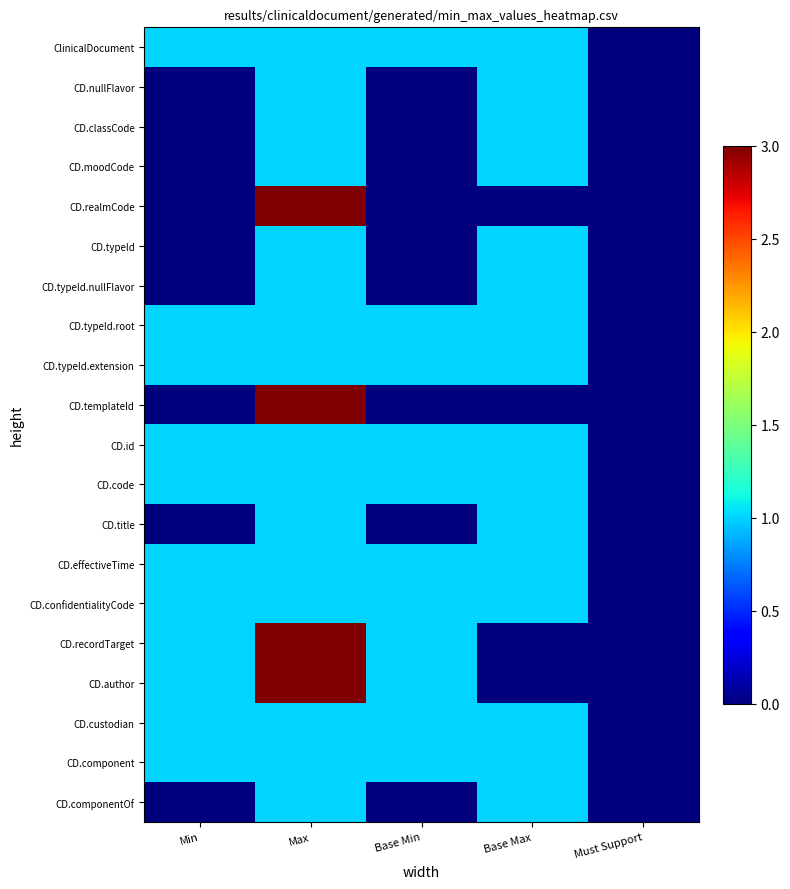

Reading left to right, list all the values displayed in this chart.

ClinicalDocument: Min=1	Max=1	Base Min=1	Base Max=1	Must Support=0
CD.nullFlavor: Min=0	Max=1	Base Min=0	Base Max=1	Must Support=0
CD.classCode: Min=0	Max=1	Base Min=0	Base Max=1	Must Support=0
CD.moodCode: Min=0	Max=1	Base Min=0	Base Max=1	Must Support=0
CD.realmCode: Min=0	Max=3	Base Min=0	Base Max=0	Must Support=0
CD.typeId: Min=0	Max=1	Base Min=0	Base Max=1	Must Support=0
CD.typeId.nullFlavor: Min=0	Max=1	Base Min=0	Base Max=1	Must Support=0
CD.typeId.root: Min=1	Max=1	Base Min=1	Base Max=1	Must Support=0
CD.typeId.extension: Min=1	Max=1	Base Min=1	Base Max=1	Must Support=0
CD.templateId: Min=0	Max=3	Base Min=0	Base Max=0	Must Support=0
CD.id: Min=1	Max=1	Base Min=1	Base Max=1	Must Support=0
CD.code: Min=1	Max=1	Base Min=1	Base Max=1	Must Support=0
CD.title: Min=0	Max=1	Base Min=0	Base Max=1	Must Support=0
CD.effectiveTime: Min=1	Max=1	Base Min=1	Base Max=1	Must Support=0
CD.confidentialityCode: Min=1	Max=1	Base Min=1	Base Max=1	Must Support=0
CD.recordTarget: Min=1	Max=3	Base Min=1	Base Max=0	Must Support=0
CD.author: Min=1	Max=3	Base Min=1	Base Max=0	Must Support=0
CD.custodian: Min=1	Max=1	Base Min=1	Base Max=1	Must Support=0
CD.component: Min=1	Max=1	Base Min=1	Base Max=1	Must Support=0
CD.componentOf: Min=0	Max=1	Base Min=0	Base Max=1	Must Support=0